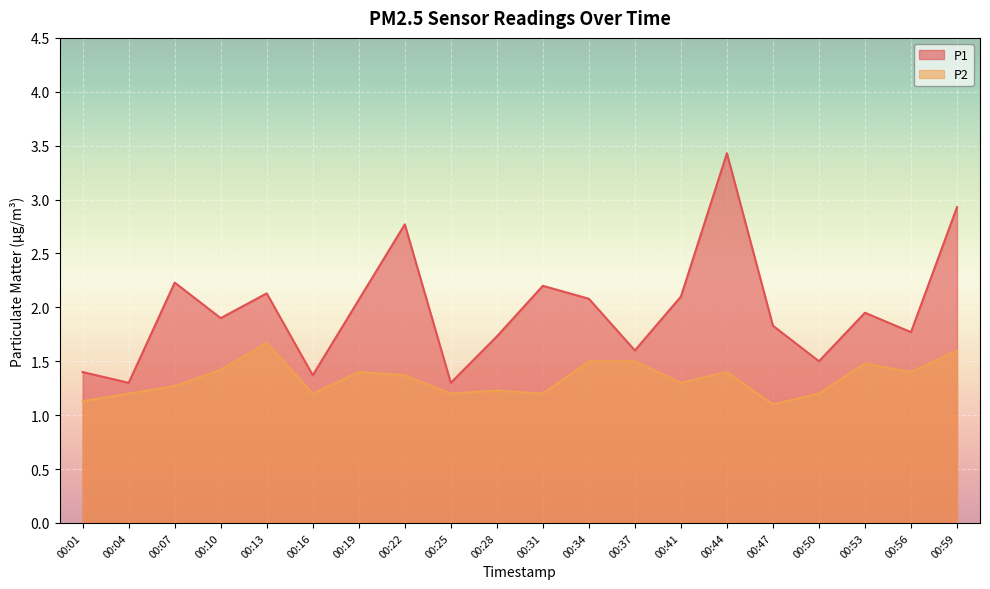

Which series has the largest total across all categories?

P1